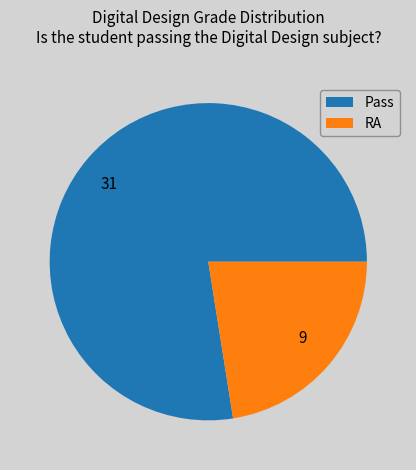

The 9 slice represents 22% of the pie. True or false?

True